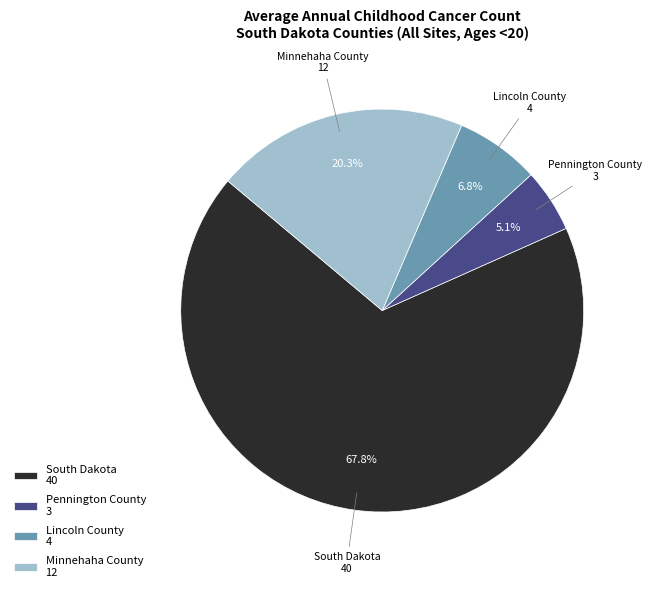

Combined, what portion of the pie is Minnehaha County and Pennington County?

25.4%